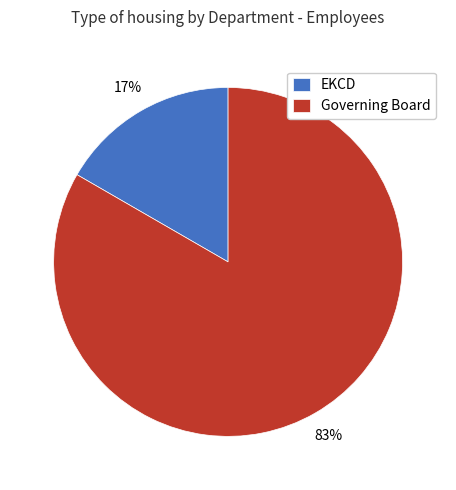

Is there a majority slice in this chart?

Yes